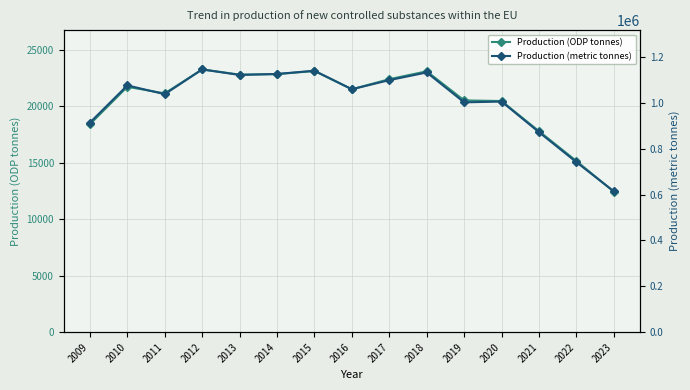

Where is the first local minimum for Production (metric tonnes)?

2011